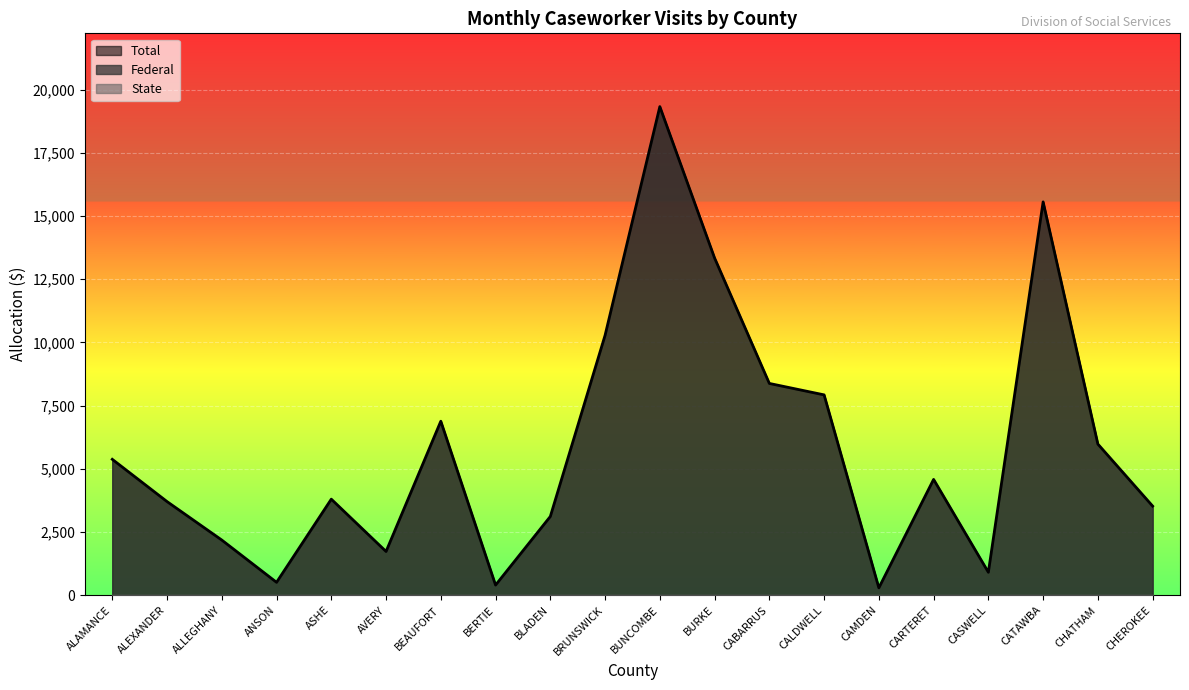

At how many categories does at least one series exceed 5347?

9